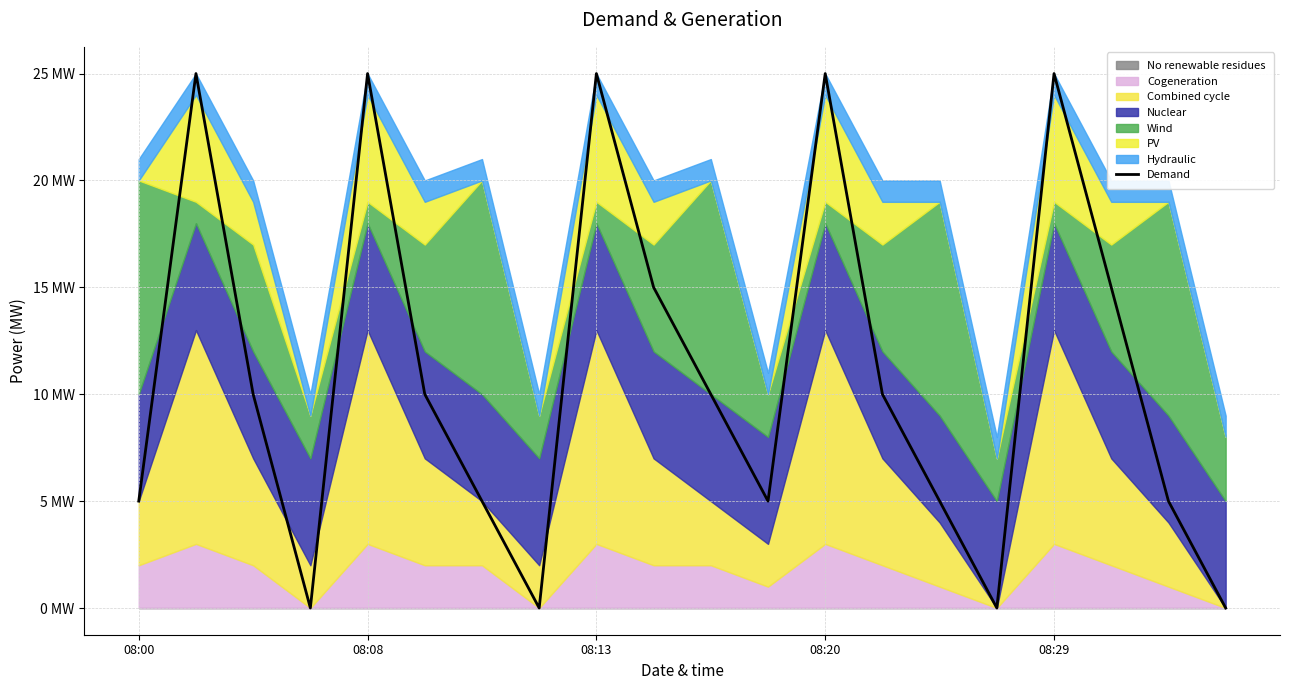

What is the difference between the maximum and minimum values?

25